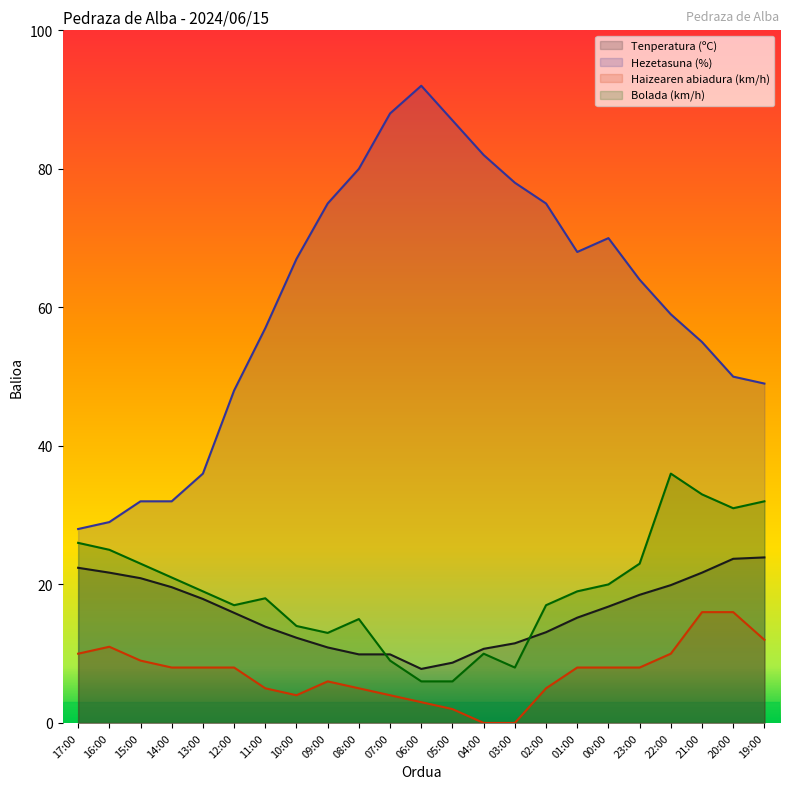

What is the sum of all Tenperatura (ºC) values?

366.8